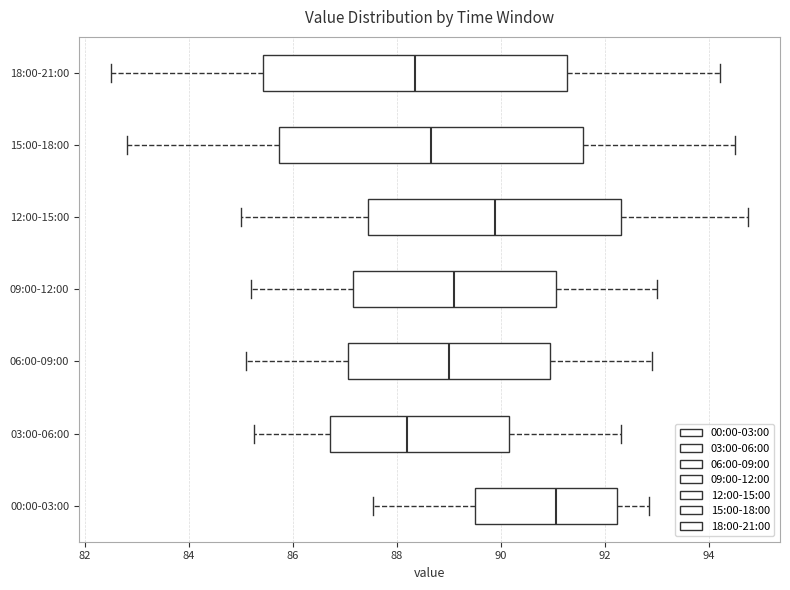

Which box has the furthest to the right median line?

00:00-03:00